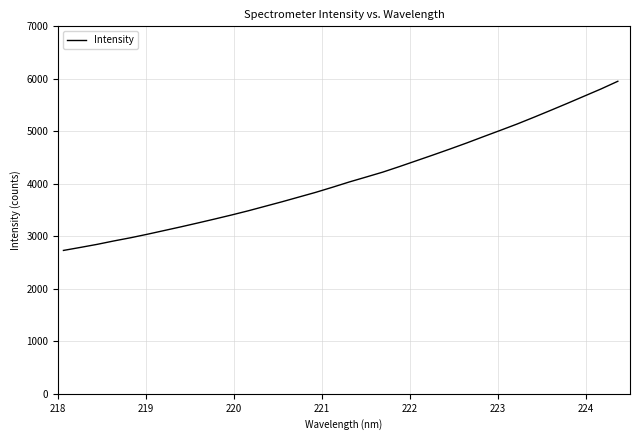

Is this an area chart (filled region under the line)?

No